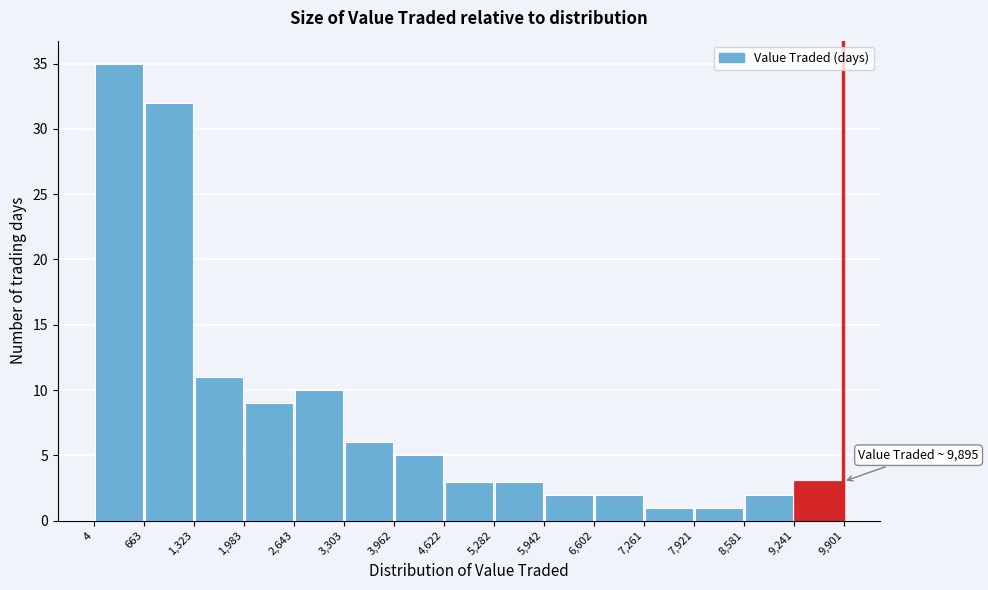

Over which range of the x-axis is the bar tallest?

4 to 663